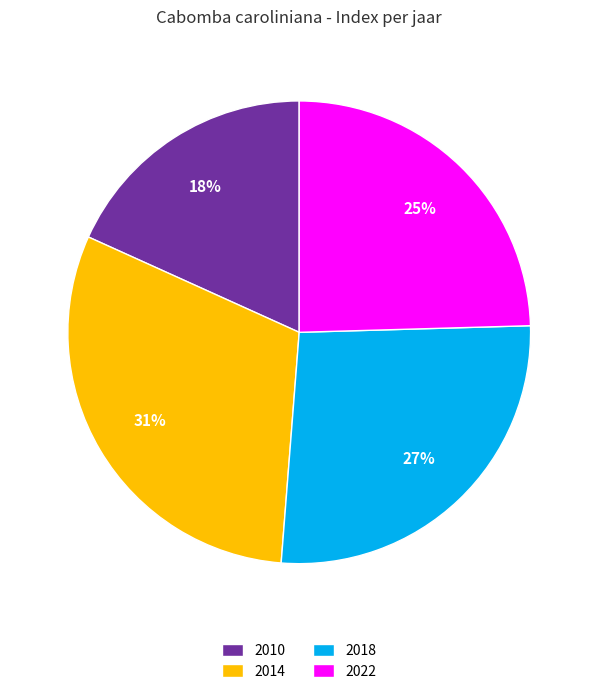

How many slices are in this pie chart?

4